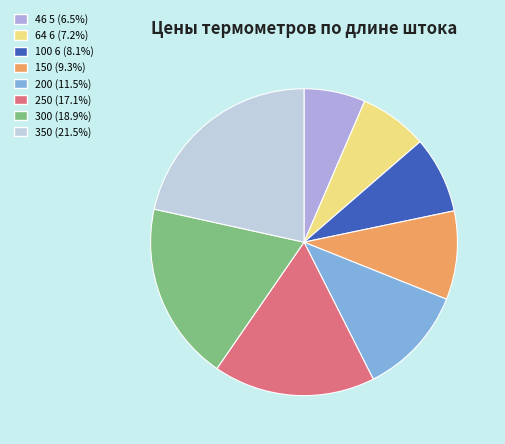

Between 64 6 and 250, which is larger?

250